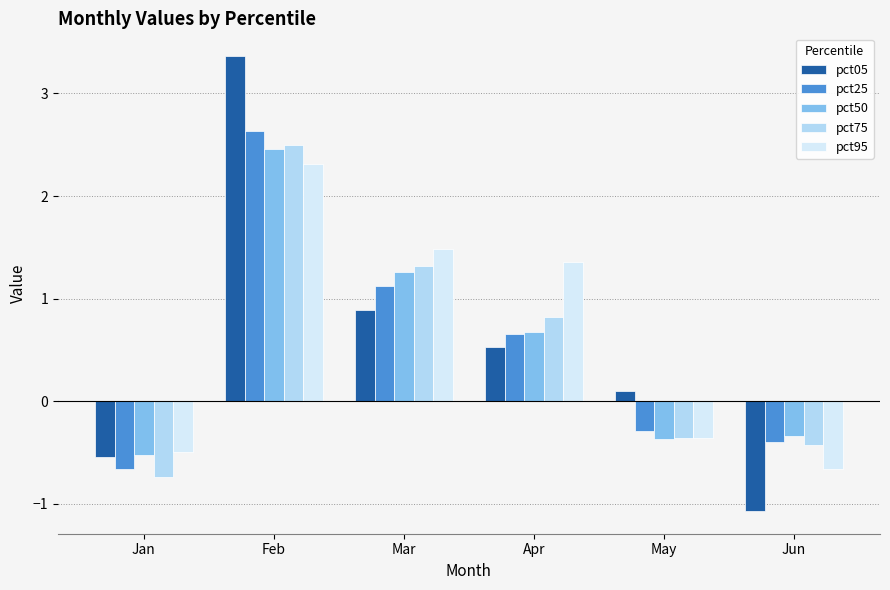

Which series has the largest total across all categories?

pct95